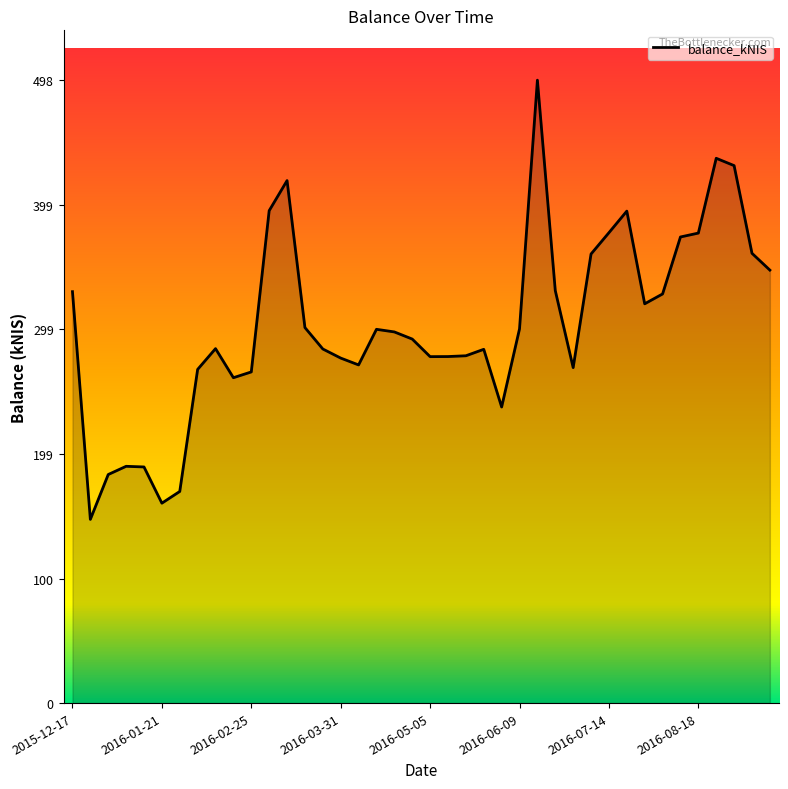

What is the difference between the maximum and minimum values?

351.4